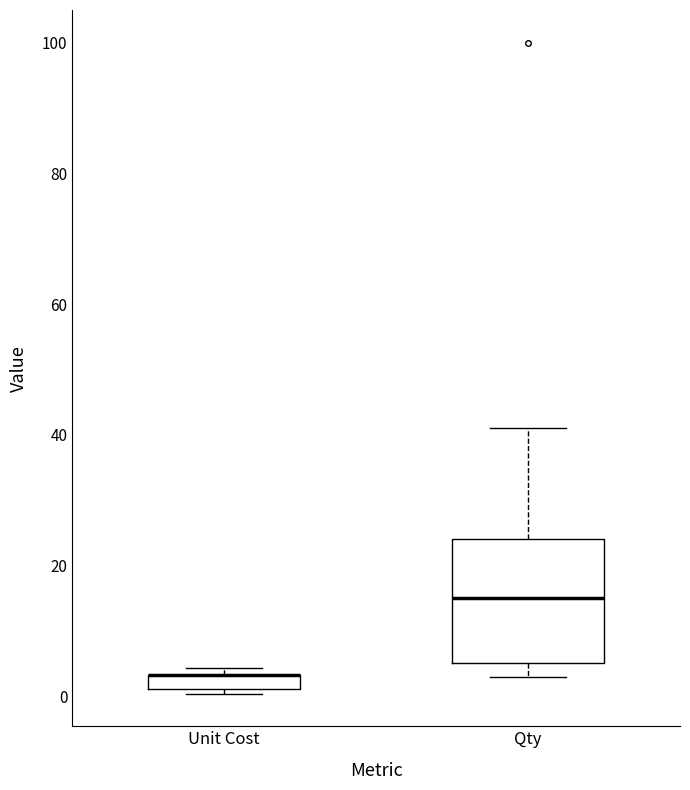

Comparing the boxes themselves (not the whiskers), which one is the tallest?

Qty